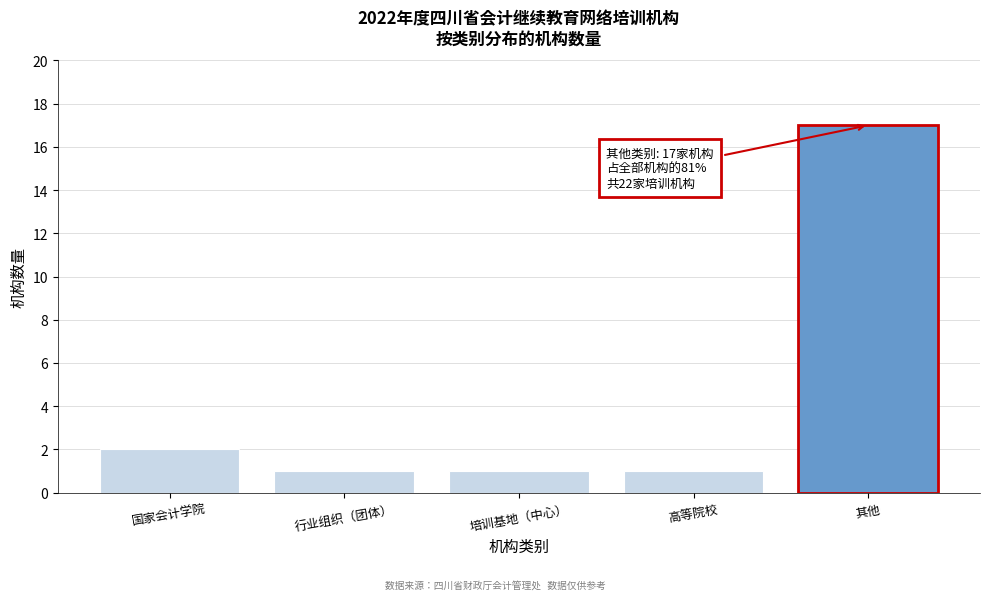

Reading left to right, extract all data points from this chart.

2	1	1	1	17